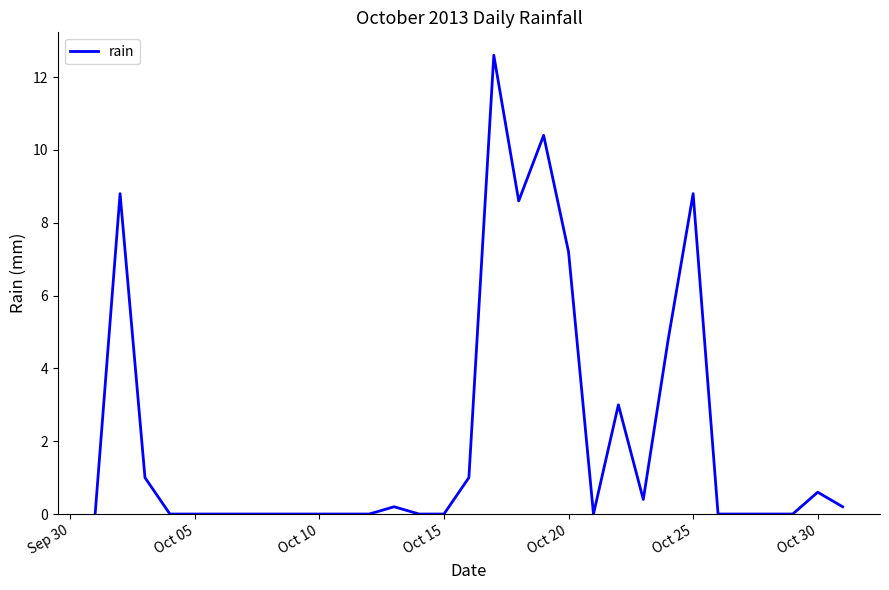

What is the maximum value shown in the chart?

12.6